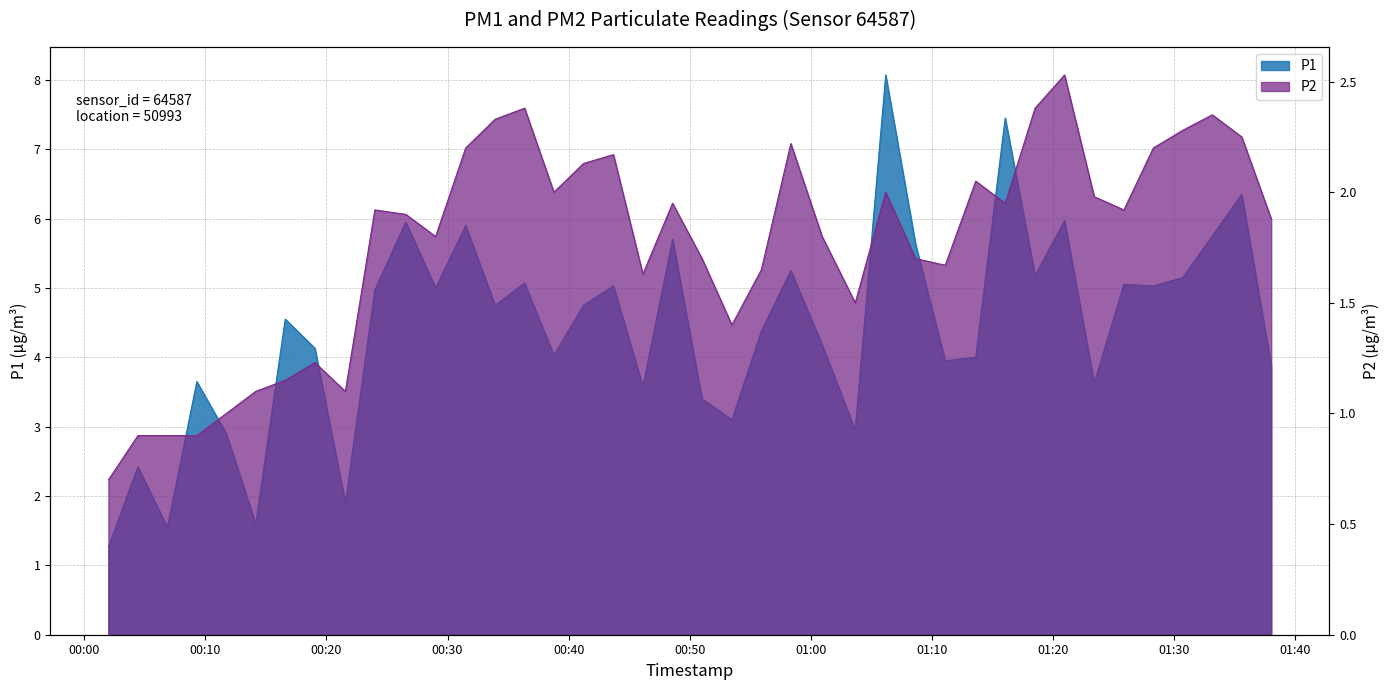

Is the value of P2 at 2023-02-01T01:00:56 greater than the value of P1 at 2023-02-01T01:00:56?

No